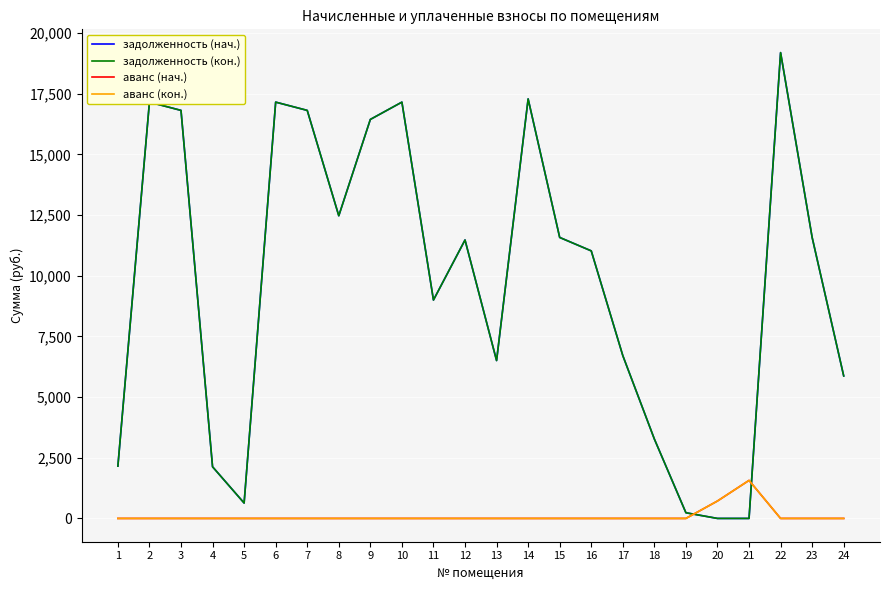

How many lines are shown in the chart?

4